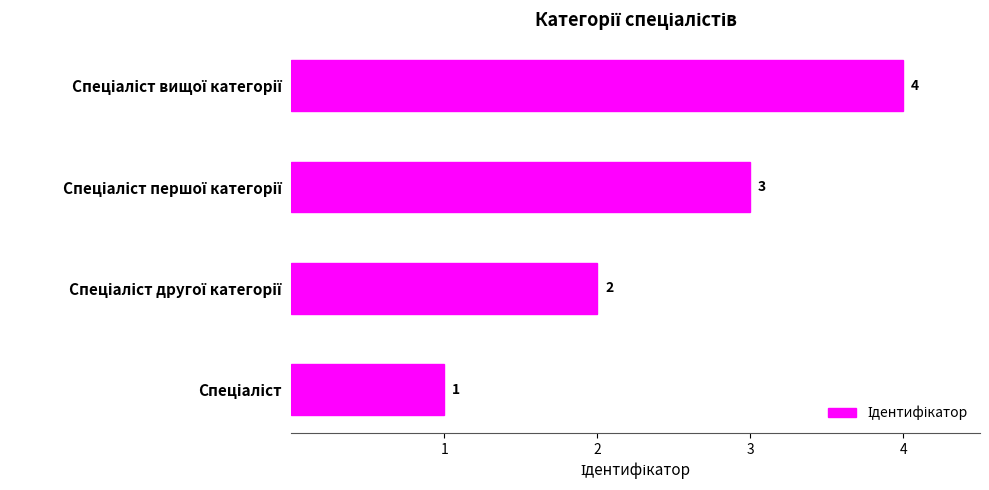

What is the difference between the maximum and minimum values?

3